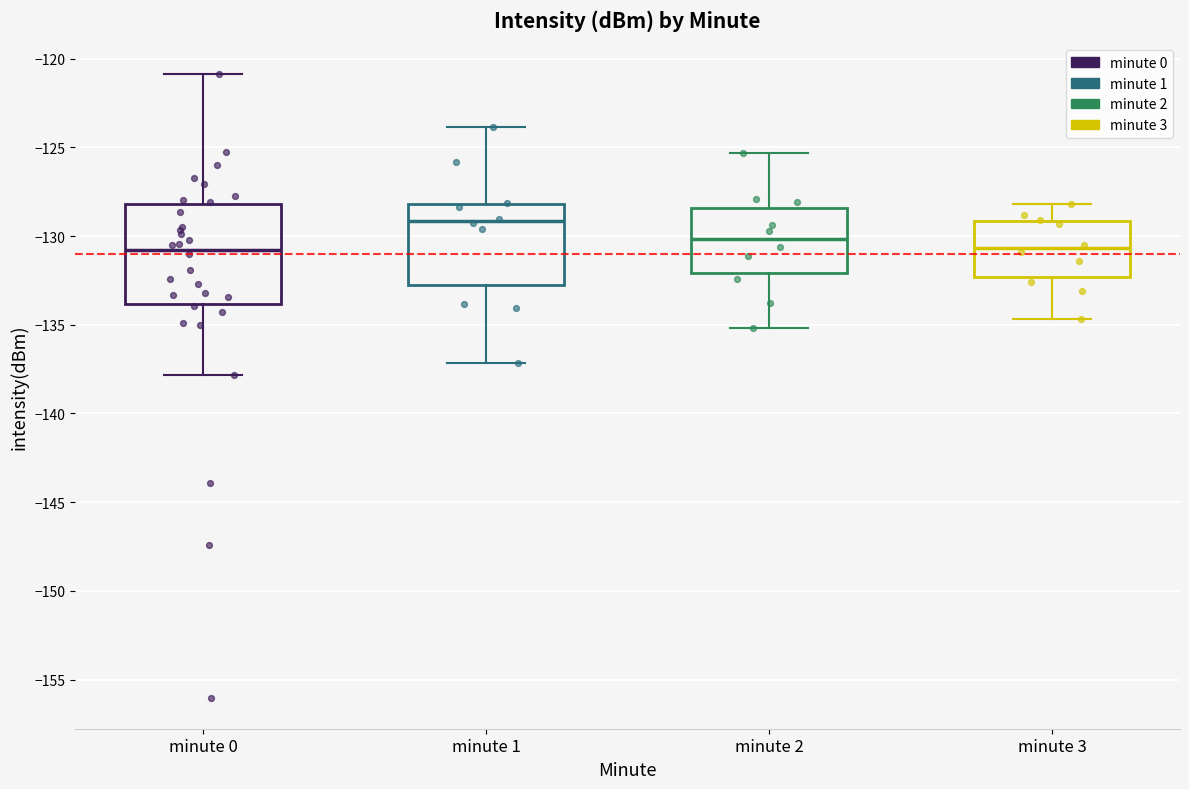

Where is the upper edge of the box for minute 2 on the y-axis? The values are not printed on the chart, so give them approximately, as read against the axis.

-128.5